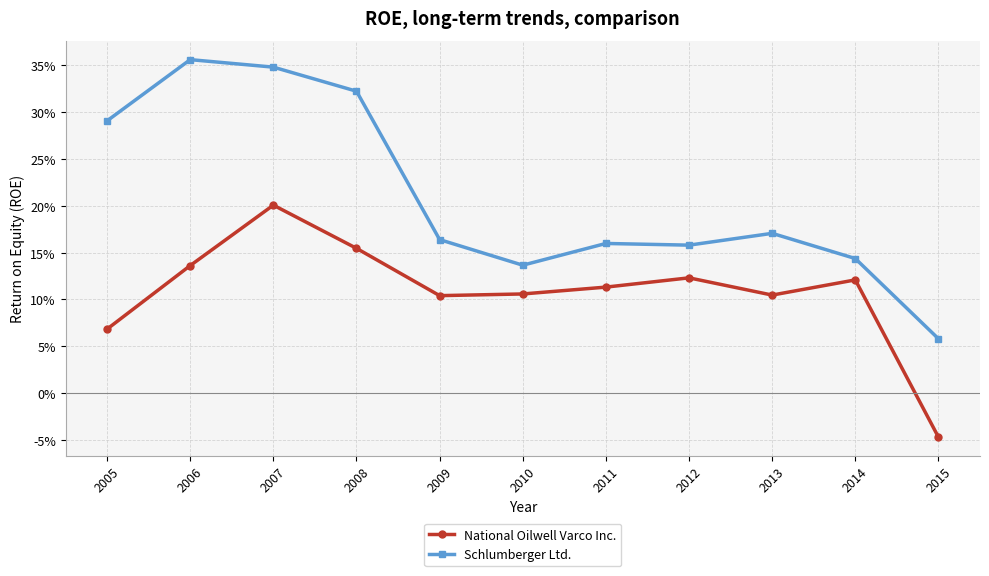

Is this an area chart (filled region under the line)?

No